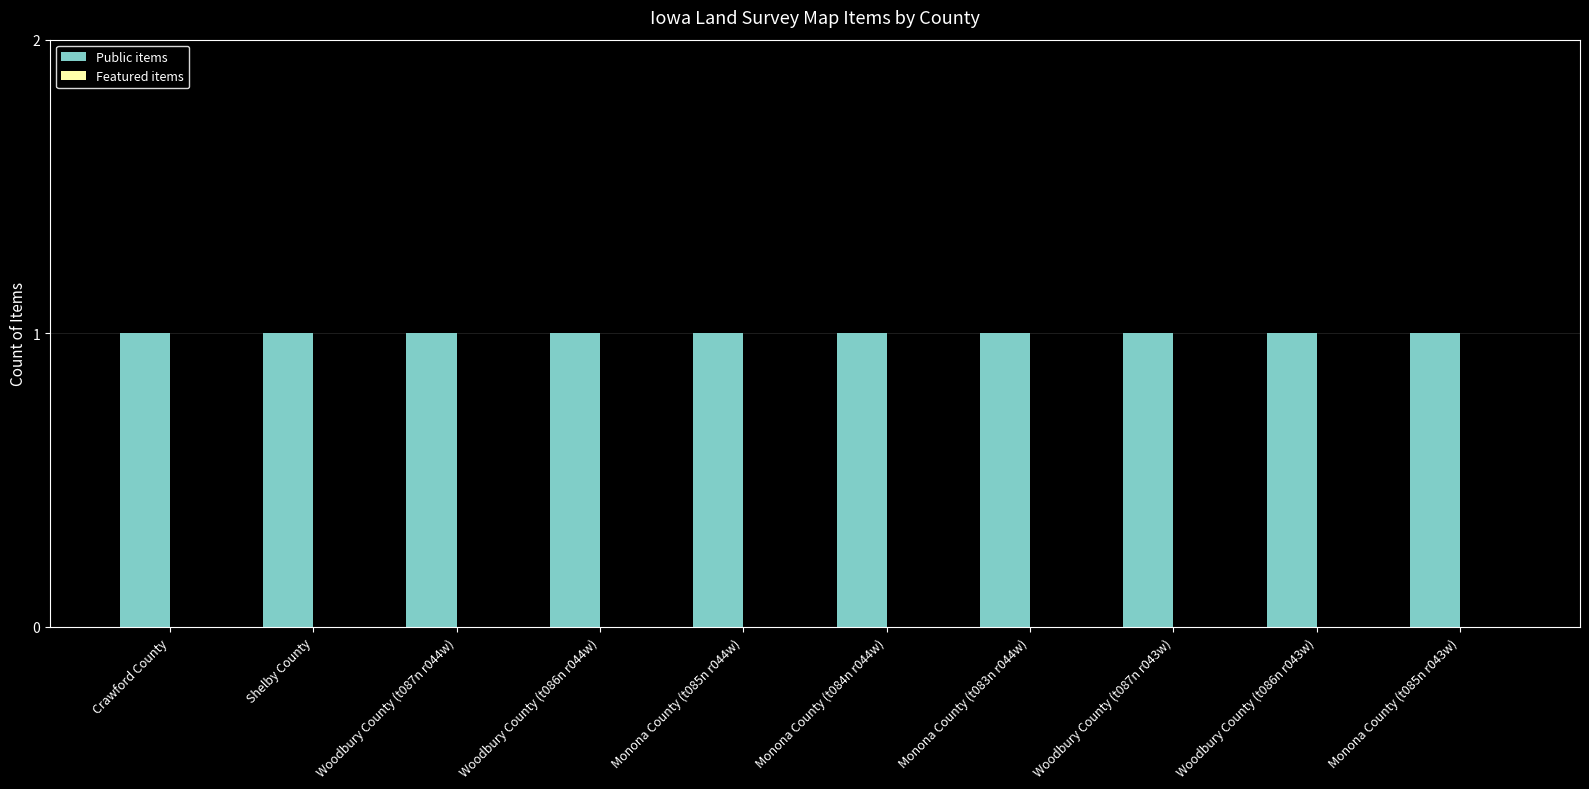

Reading left to right, what are all the values shown in this chart?

Public items: Crawford County=1	Shelby County=1	Woodbury County (t087n r044w)=1	Woodbury County (t086n r044w)=1	Monona County (t085n r044w)=1	Monona County (t084n r044w)=1	Monona County (t083n r044w)=1	Woodbury County (t087n r043w)=1	Woodbury County (t086n r043w)=1	Monona County (t085n r043w)=1
Featured items: Crawford County=0	Shelby County=0	Woodbury County (t087n r044w)=0	Woodbury County (t086n r044w)=0	Monona County (t085n r044w)=0	Monona County (t084n r044w)=0	Monona County (t083n r044w)=0	Woodbury County (t087n r043w)=0	Woodbury County (t086n r043w)=0	Monona County (t085n r043w)=0